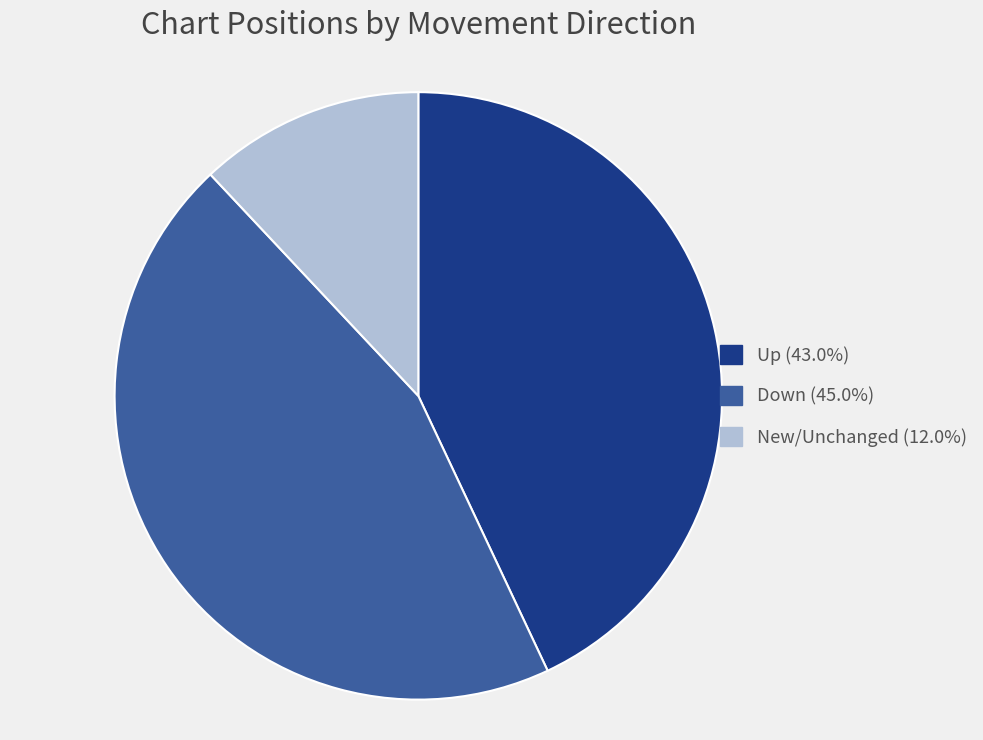

Is there a majority slice in this chart?

No